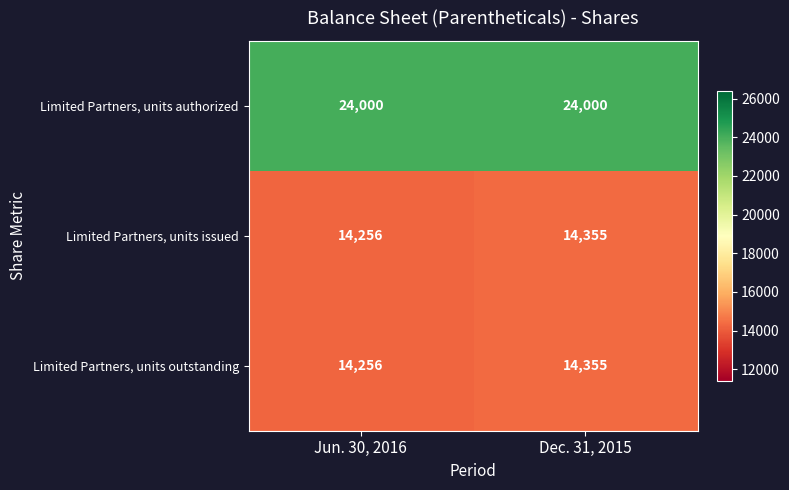

At which category is the sum across all series the highest?

Dec. 31, 2015